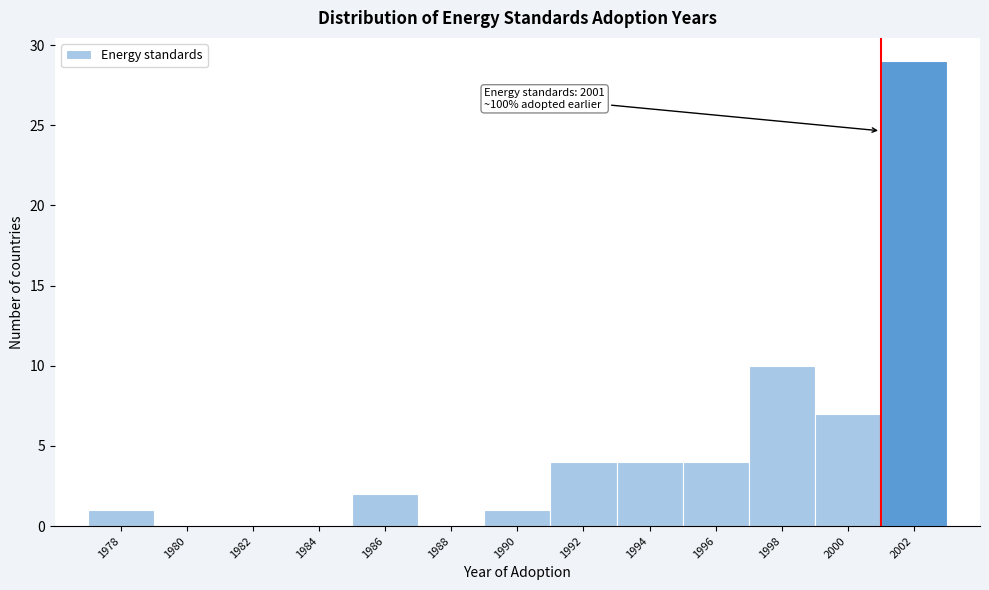

Which range on the x-axis has the tallest bar?

2001 to 2003